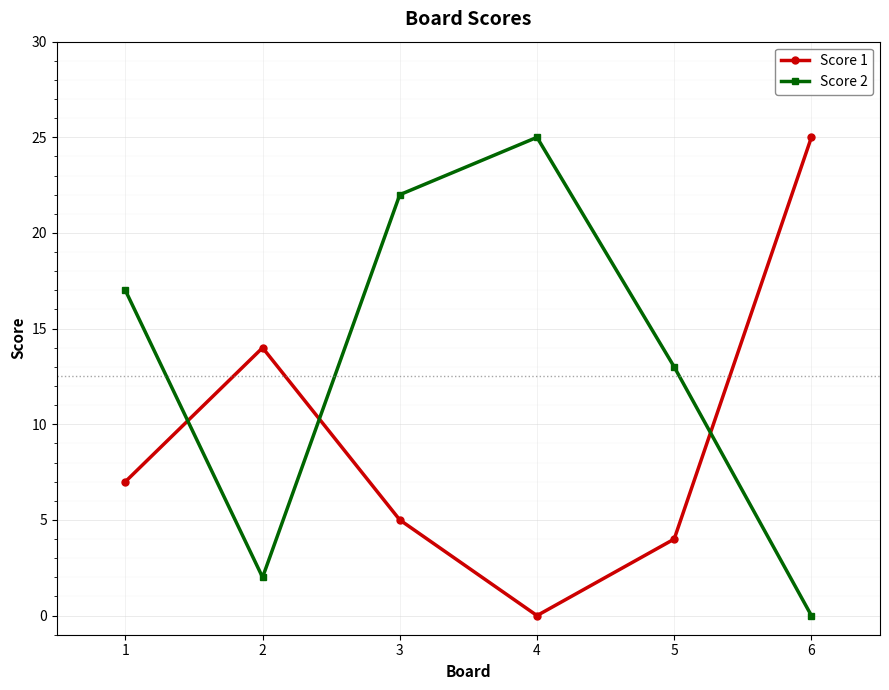

Reading left to right, extract all data points from this chart.

Score 1: 1=7	2=14	3=5	4=0	5=4	6=25
Score 2: 1=17	2=2	3=22	4=25	5=13	6=0